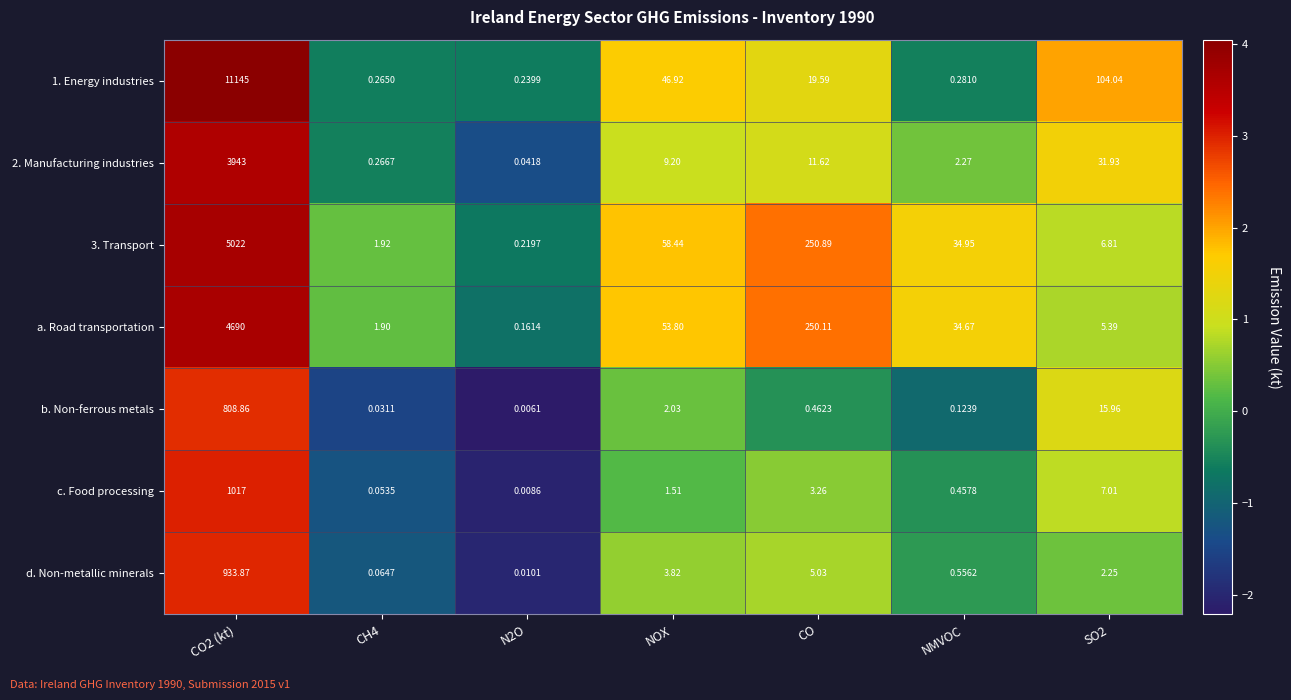

Count the number of categories in the chart.

7